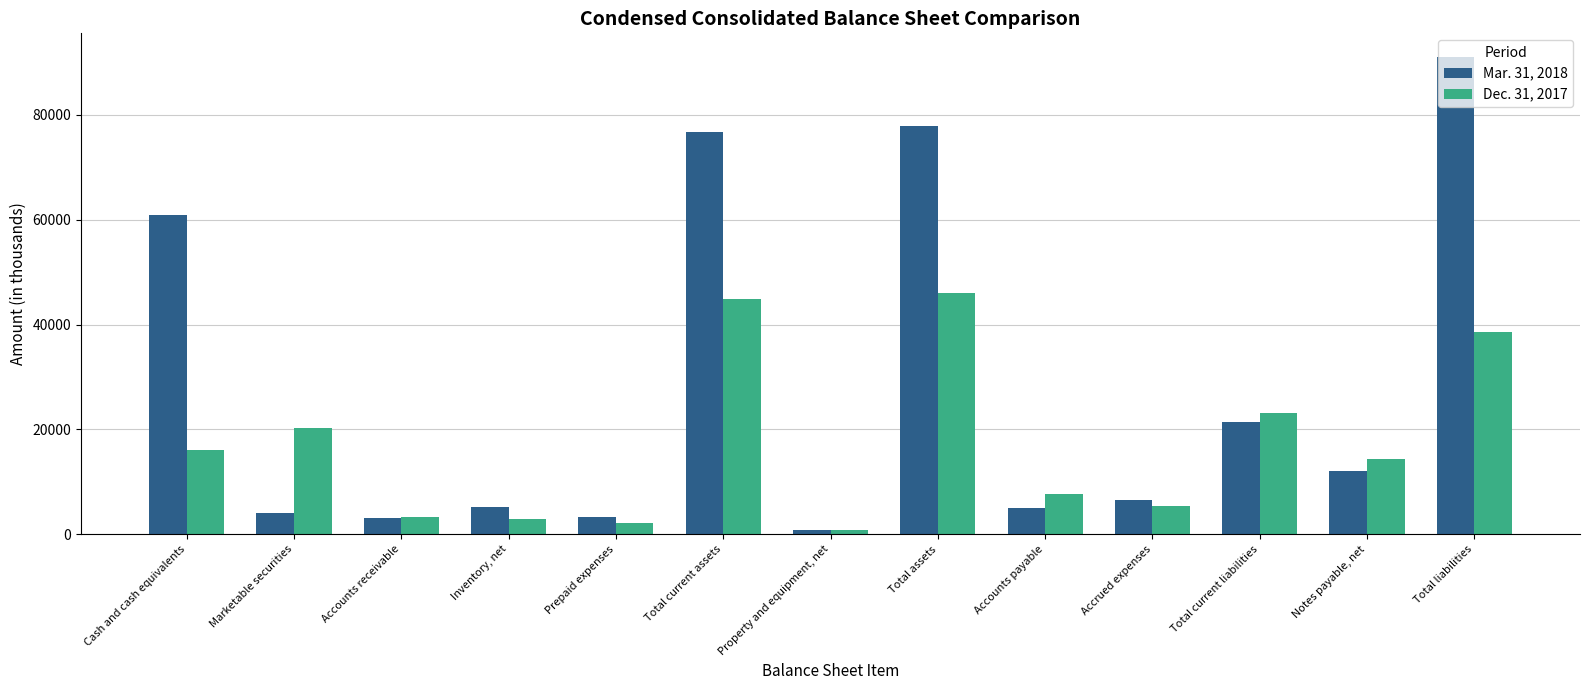

What is the minimum value for Dec. 31, 2017?

853